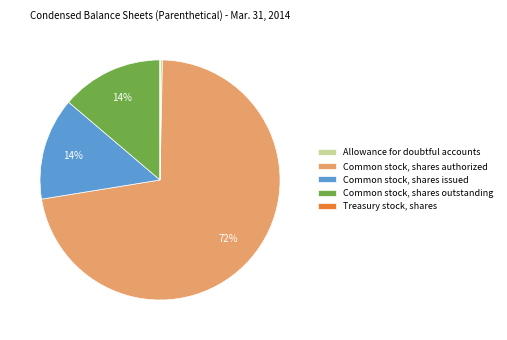

Is the sum of Common stock, shares outstanding and Common stock, shares authorized greater than half?

Yes